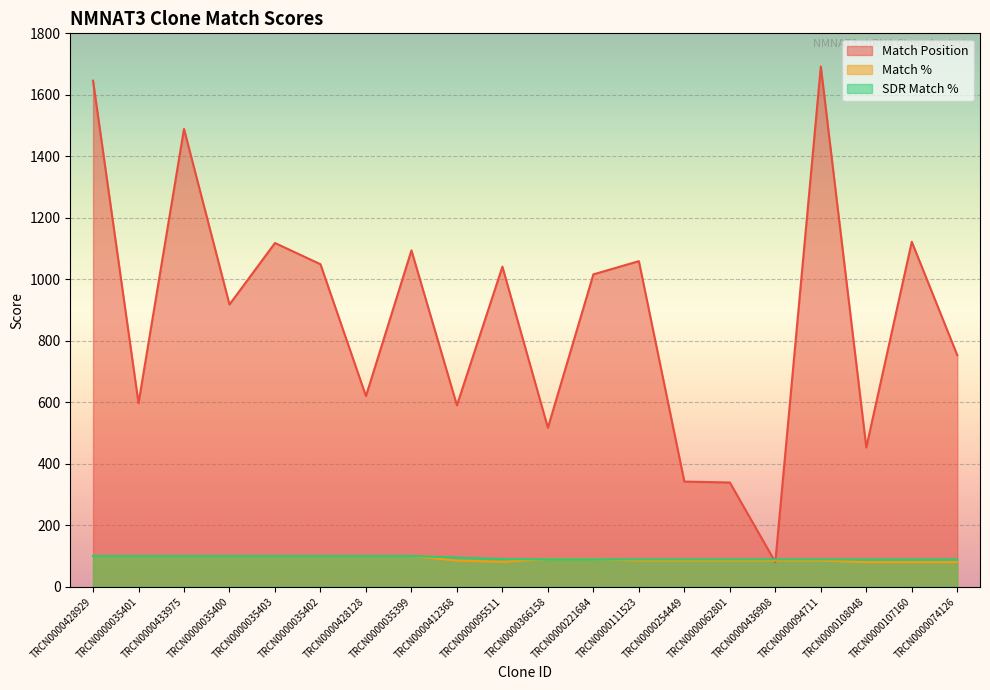

Reading left to right, list all the values displayed in this chart.

Match Position: 1646	597	1489	918	1118	1049	620	1094	590	1041	517	1016	1059	342	339	80	1692	453	1122	753
Match %: 100	100	100	100	100	100	100	100	85	81	90	90	85	85	85	85	85	80	80	80
SDR Match %: 100	100	100	100	100	100	100	100	95	90	89	89	89	89	89	89	89	89	89	89